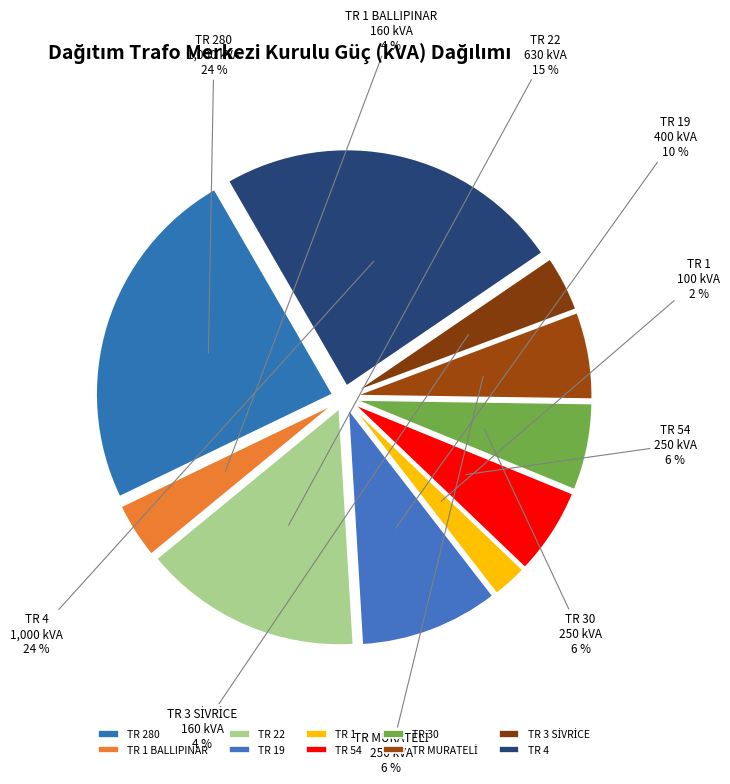

To the nearest percent, what is the difference between the TR 54 and TR 1 slice percentages?

4%